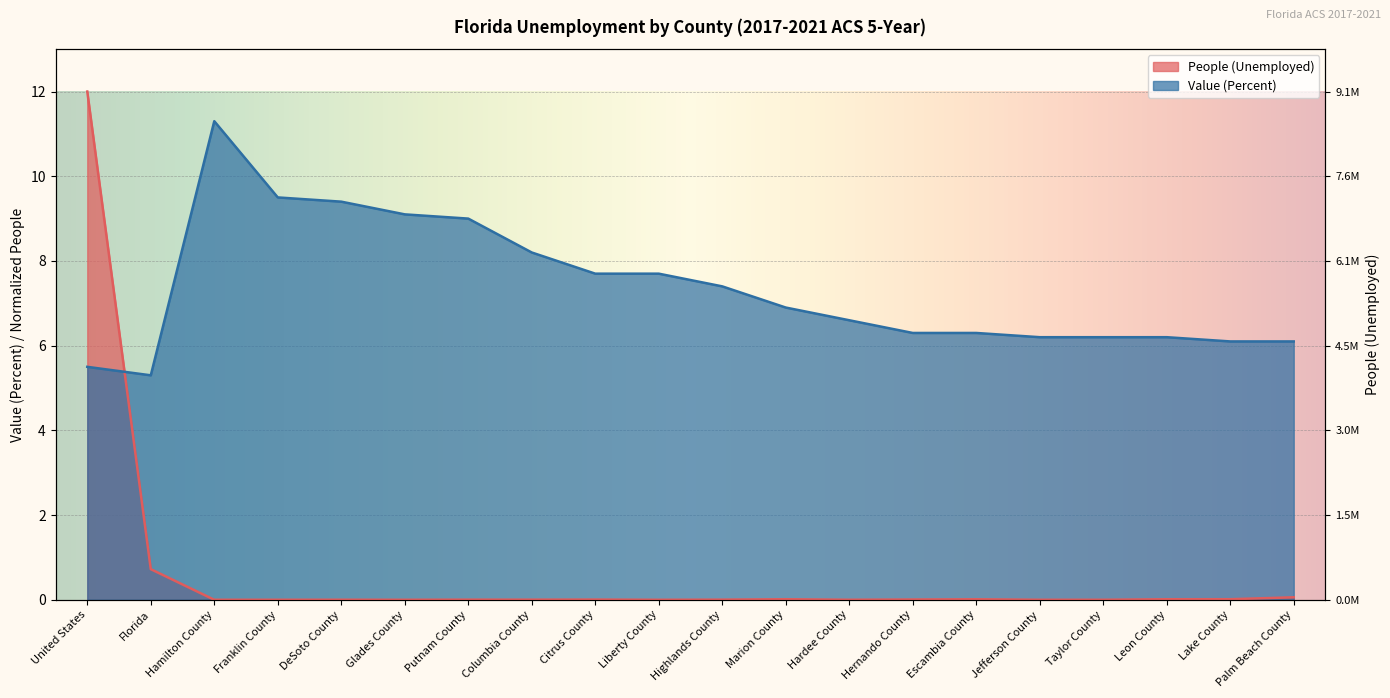

Which has a higher value, Franklin County or Hernando County?

Hernando County